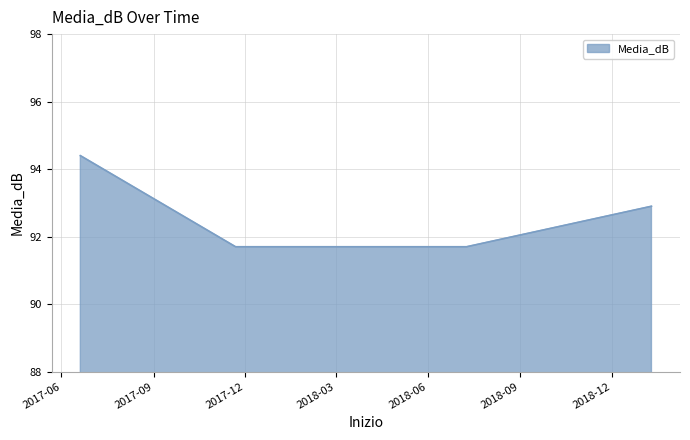

What is the difference between the second highest and second lowest values?

1.2